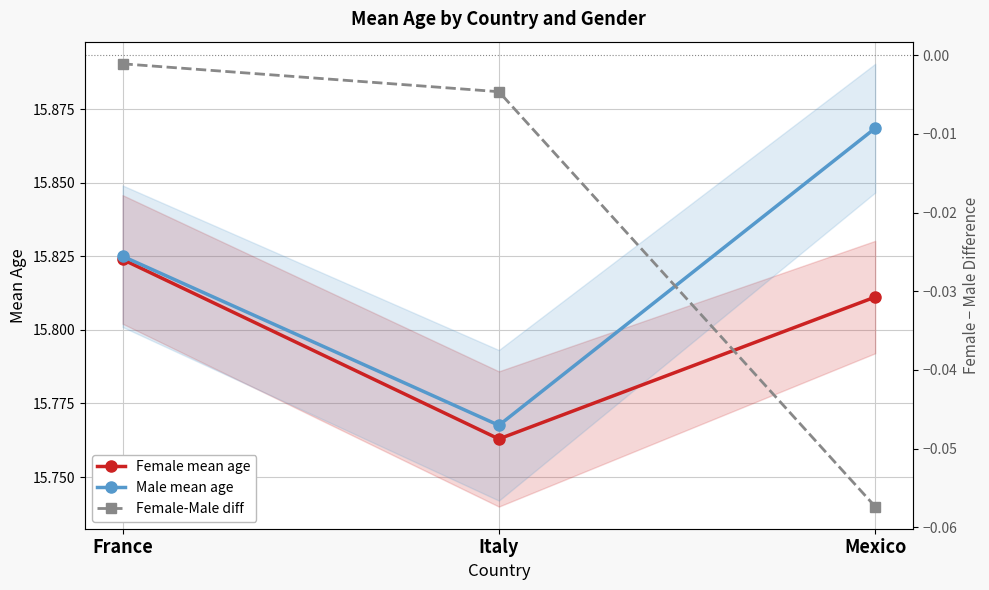

List the labels in order of Female-Male diff value, smallest first.

Mexico, Italy, France